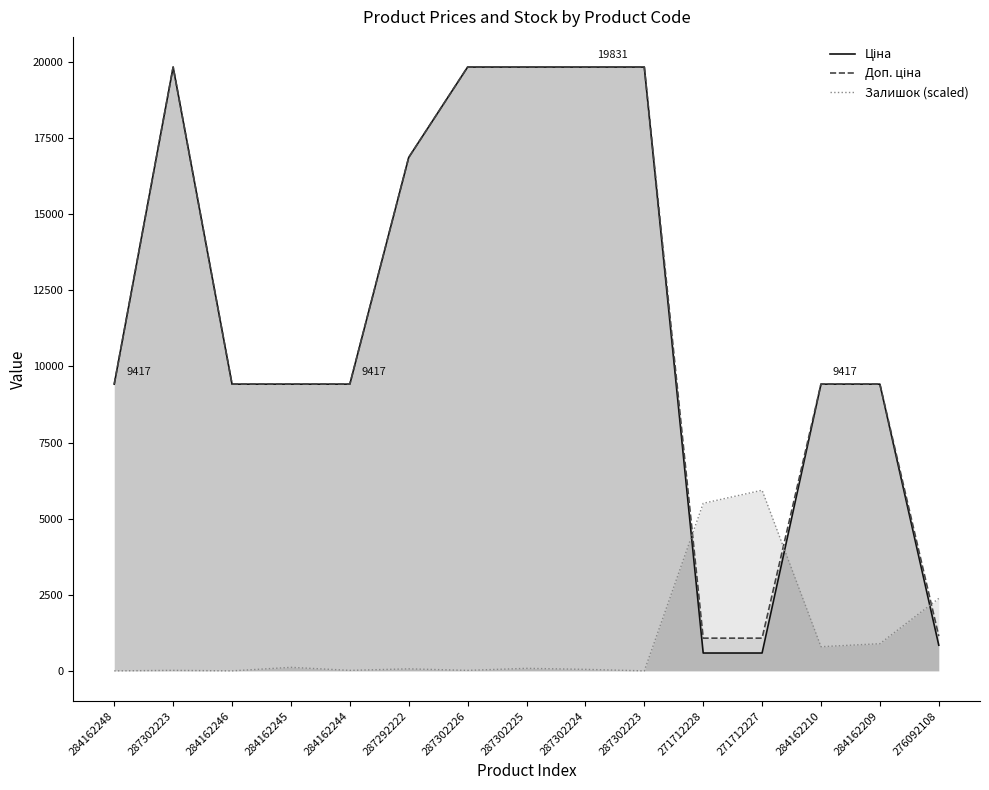

How many data points does each series have?

15